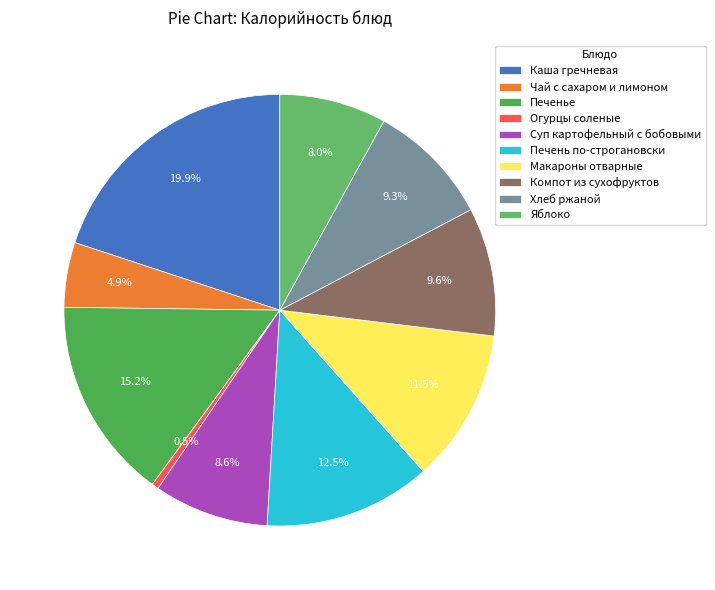

What is the largest slice in the pie chart?

Каша гречневая